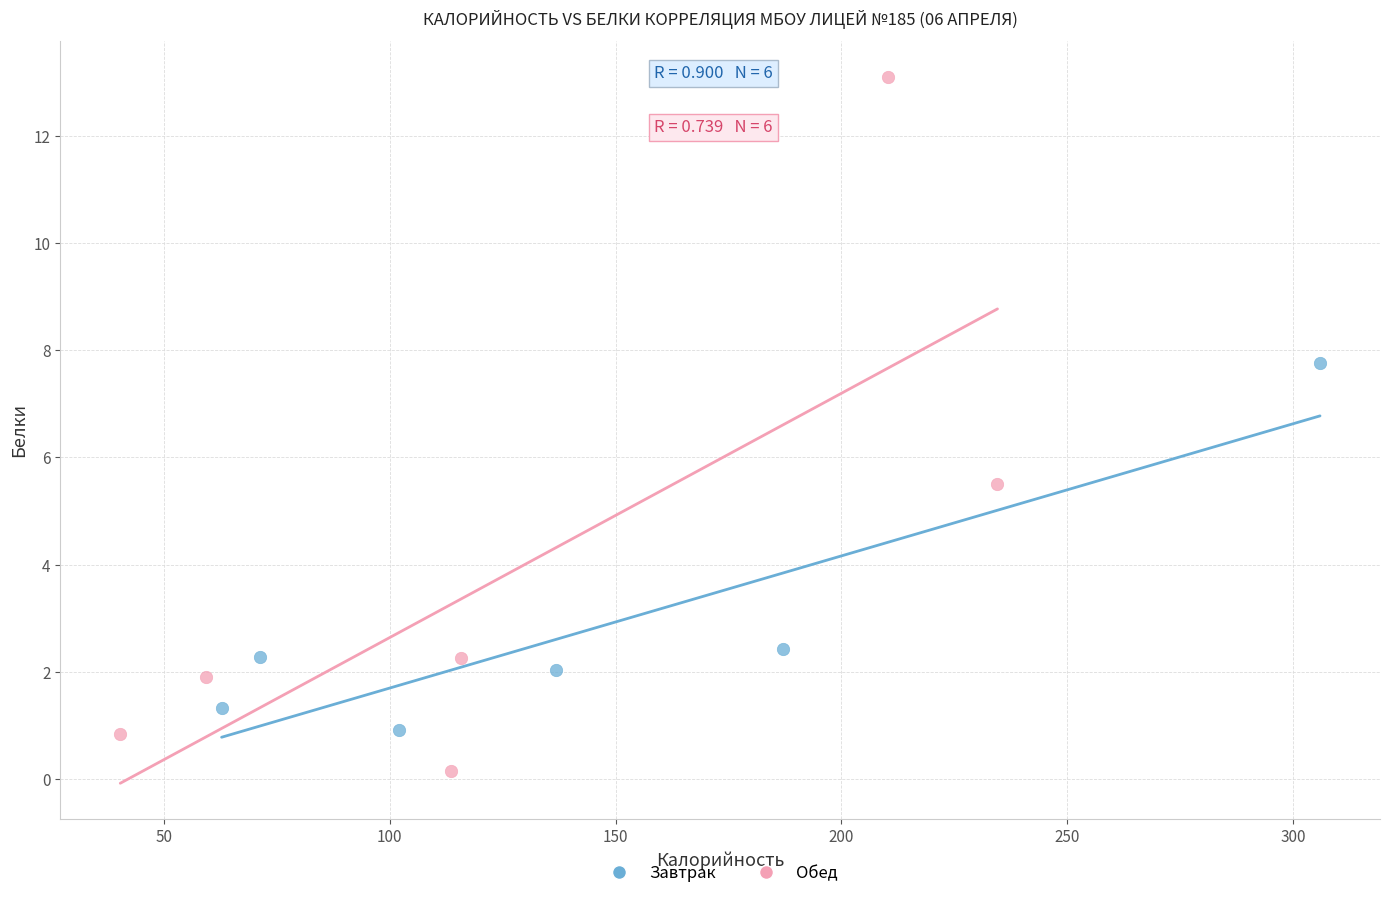

Which series has the largest Y range (max minus min)?

Обед